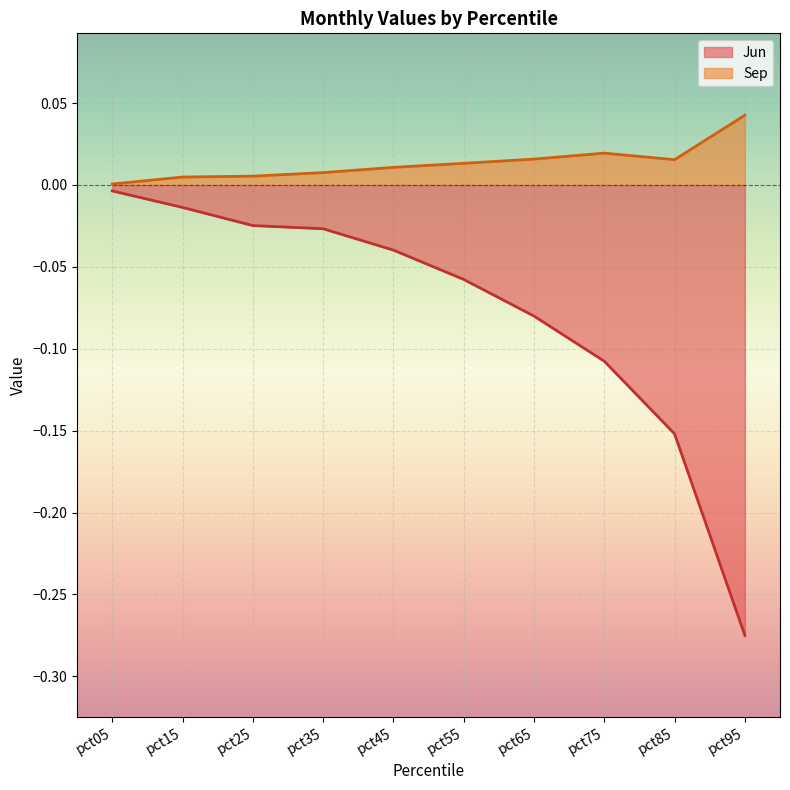

What are all the series names shown in the legend?

Jun, Sep